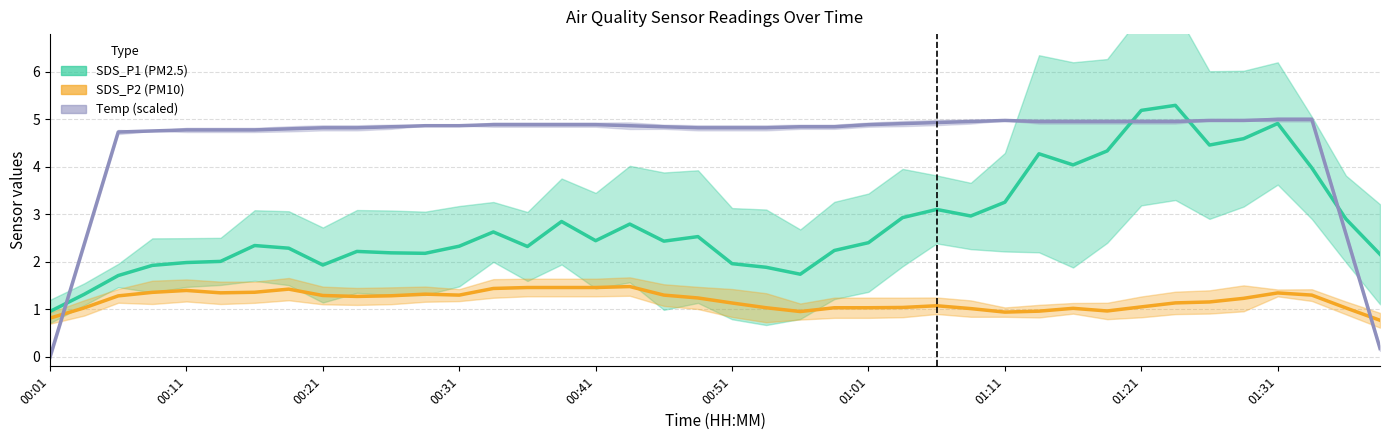

At how many categories does at least one series exceed 1?

39